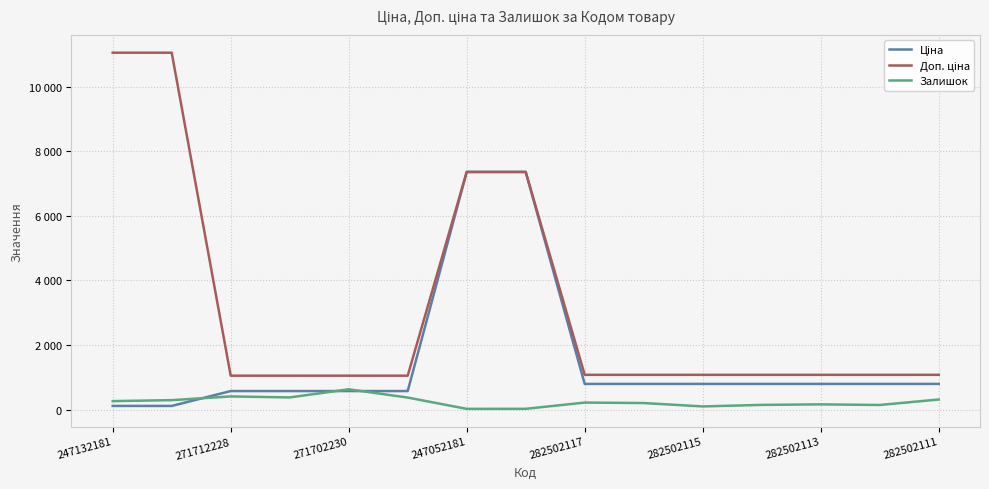

True or false: Ціна and Доп. ціна intersect in this chart.

False